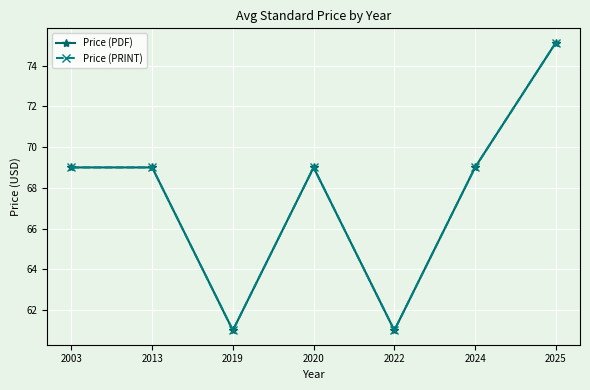

True or false: Price (PRINT) has a value of 69.0 at 2013.

True